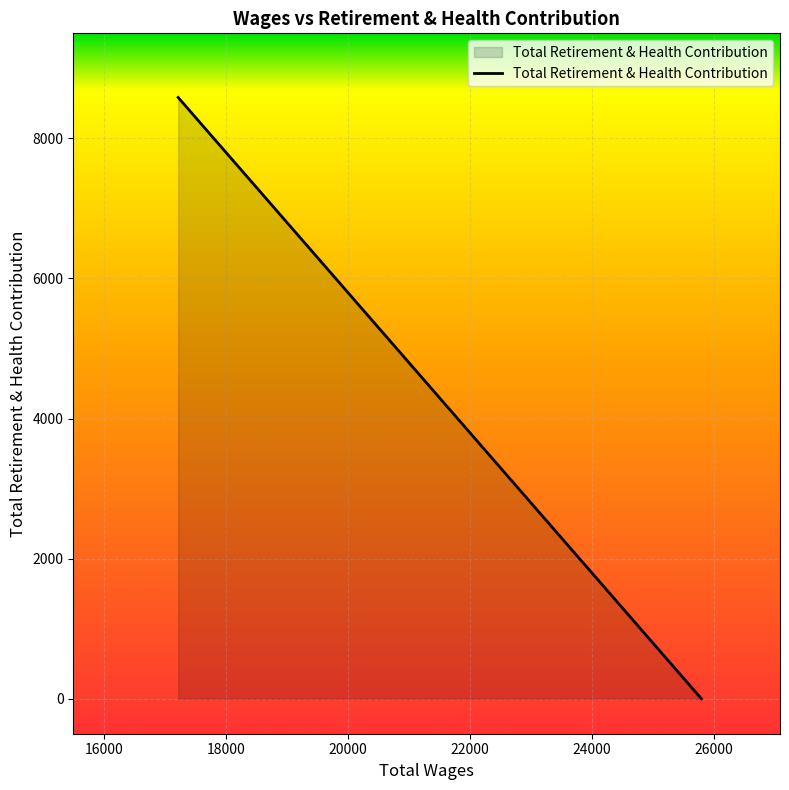

List the labels in order of value, smallest first.

25794.0, 25794.0, 25063.0, 17885.0, 17210.0